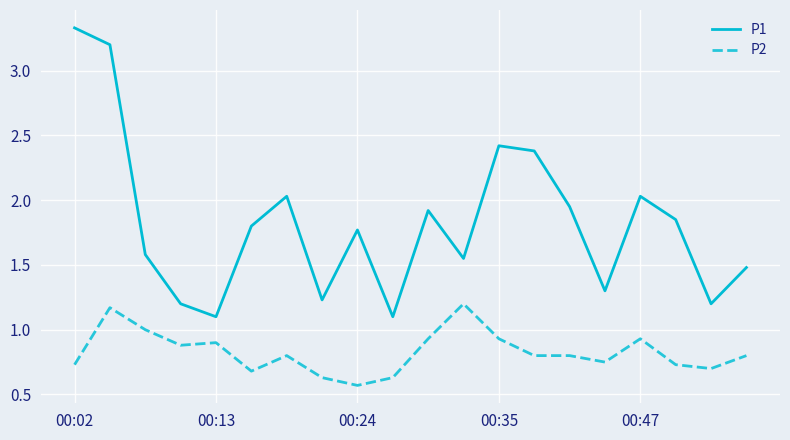

What is the maximum value for P2?

1.2